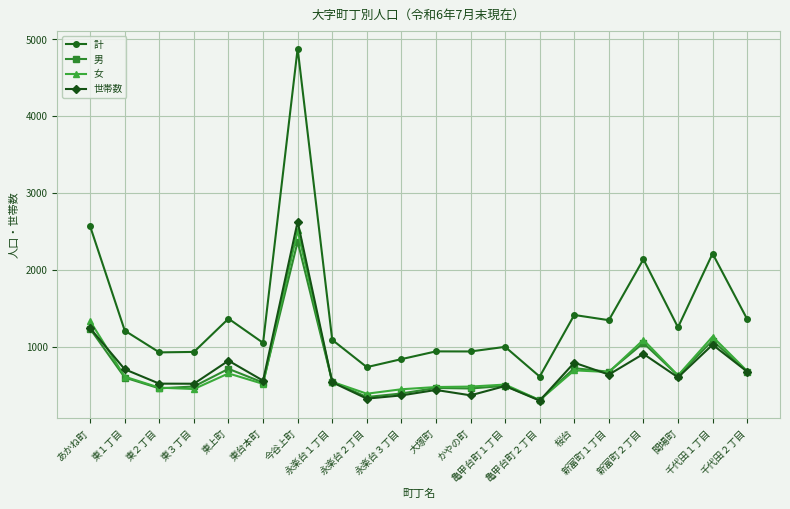

Where is 世帯数 nearest to the value 1463?

あかね町